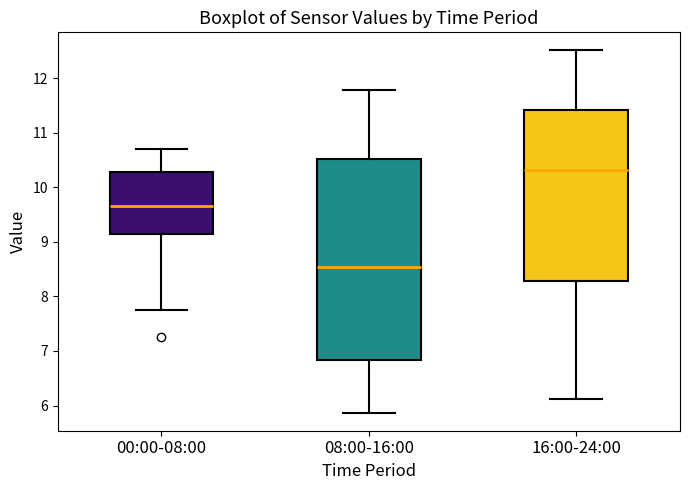

Where does the median line of the box for 08:00-16:00 sit on the y-axis? The values are not printed on the chart, so give them approximately, as read against the axis.

8.5